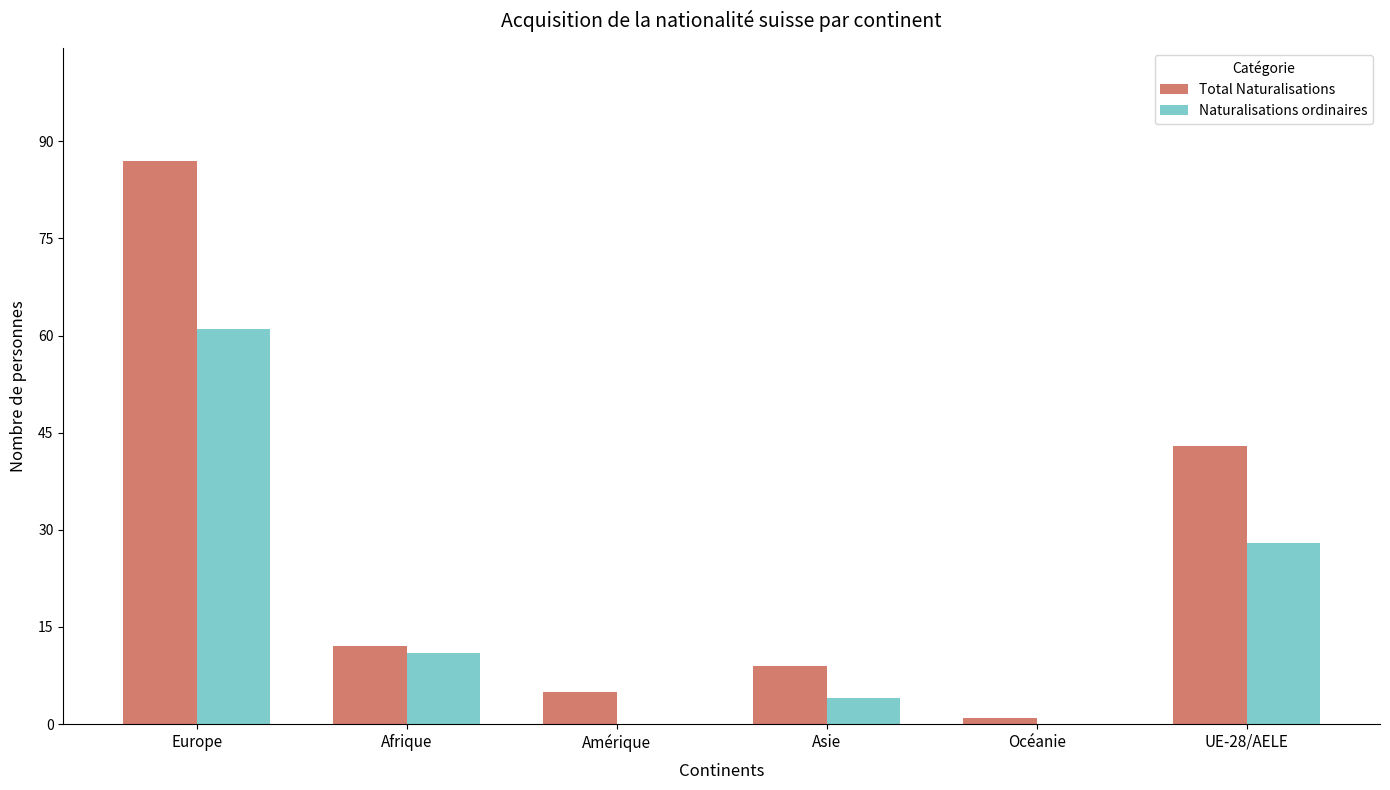

Which category has the highest value in the Naturalisations ordinaires series?

Europe